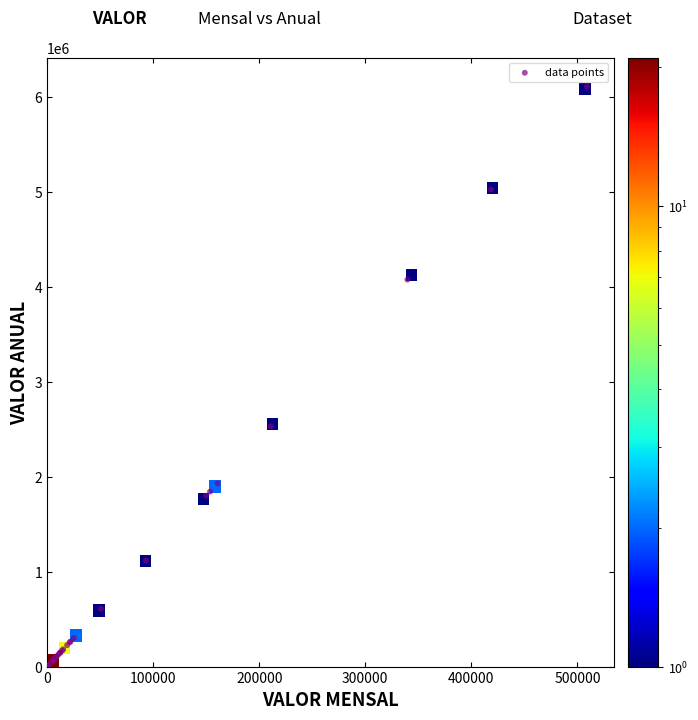

What Y value in the scatter plot is closest to 3054023?

2531231.9